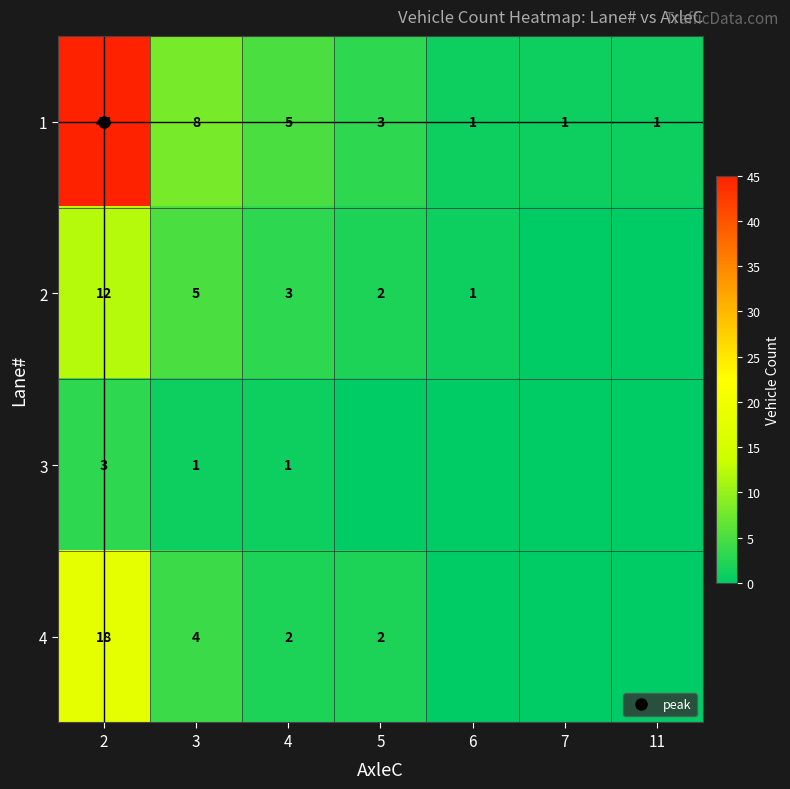

At which label is 1 closest to 23?

3